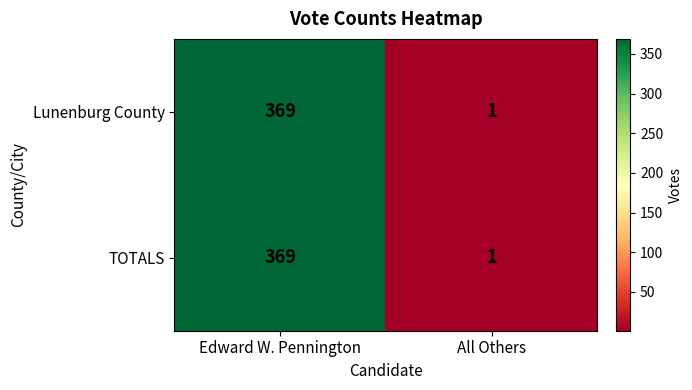

At which label does TOTALS reach its minimum?

All Others